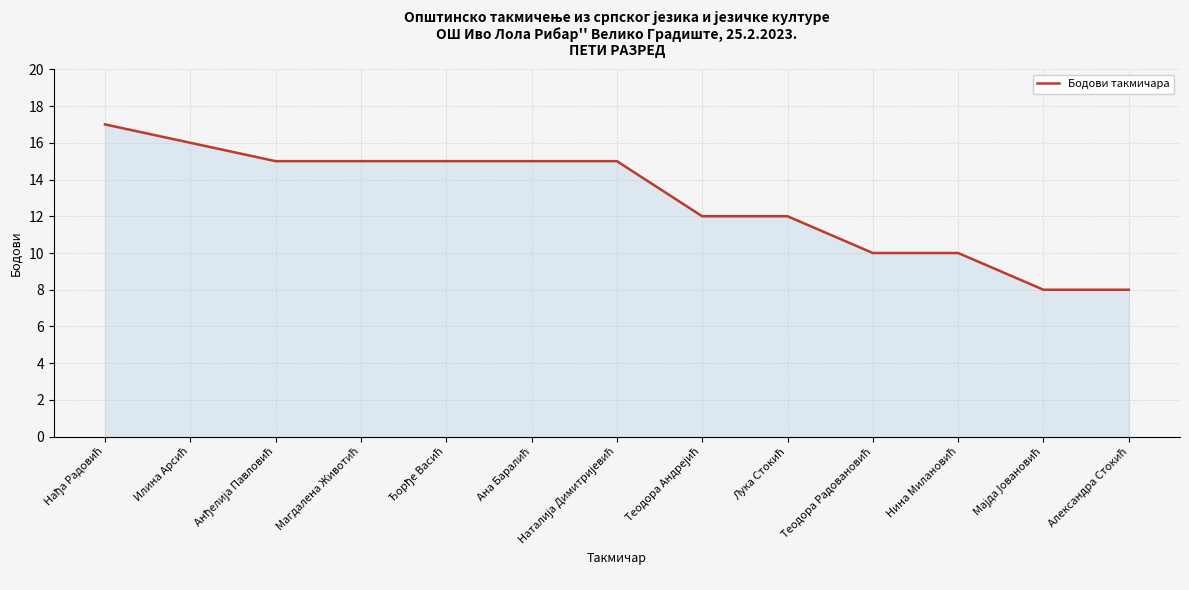

What is the difference between the maximum and minimum values?

9